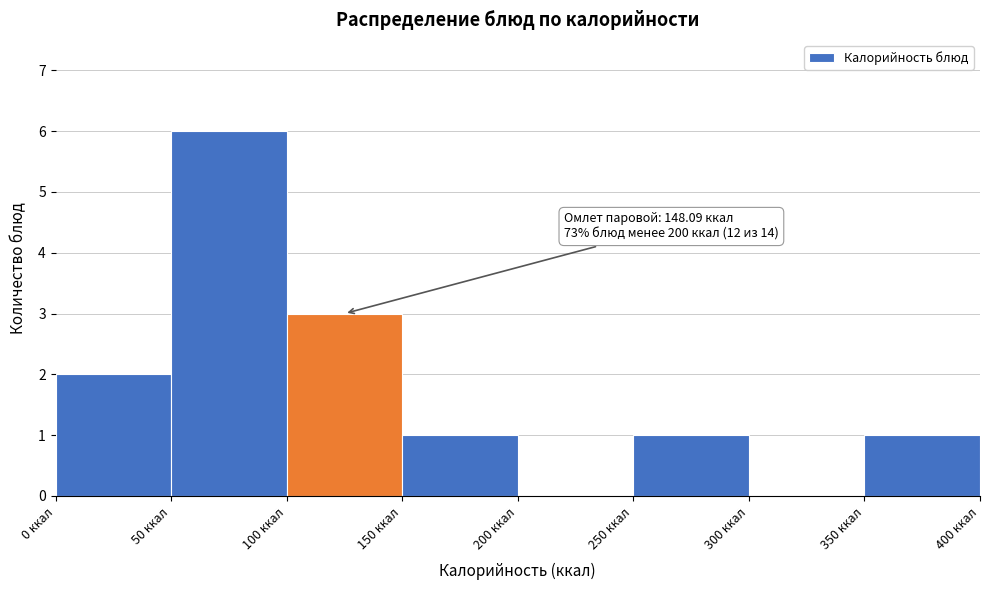

Over which range of the x-axis is the bar tallest?

50 to 100